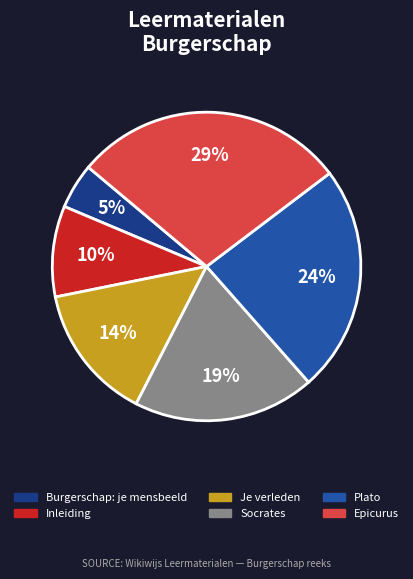

How many slices are in this pie chart?

6